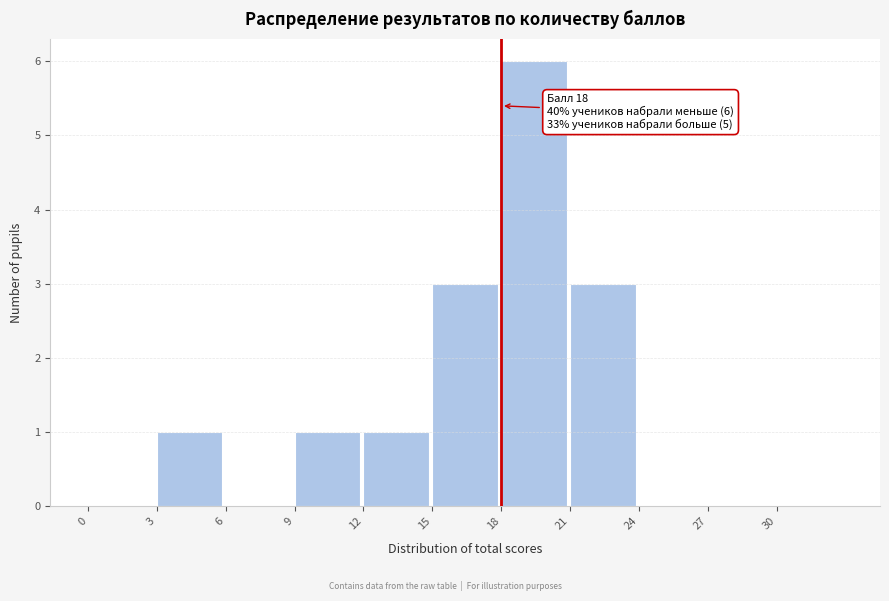

Which range on the x-axis has the tallest bar?

18 to 21